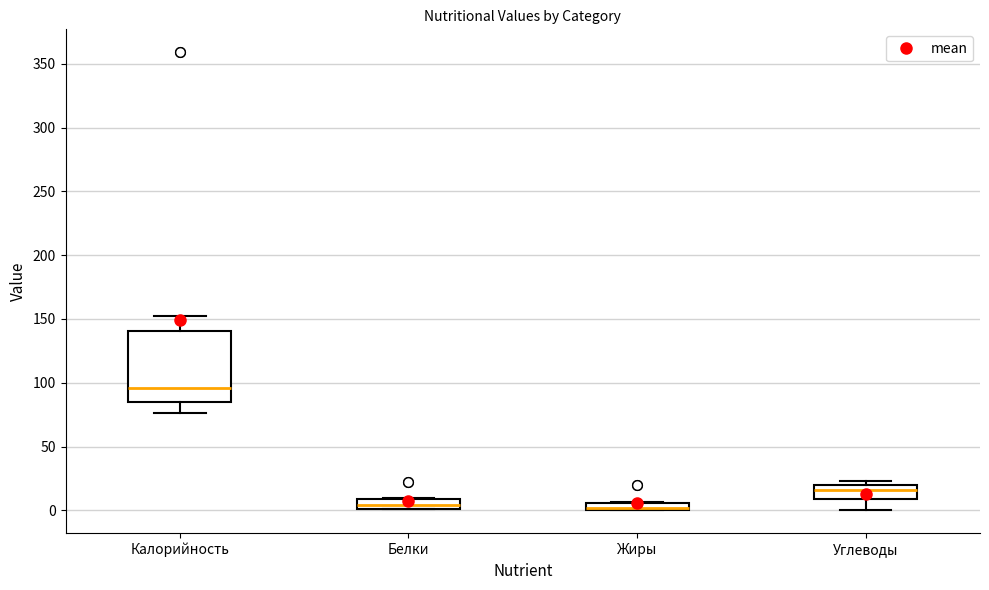

Which box is the tallest, from its lower edge to its upper edge?

Калорийность